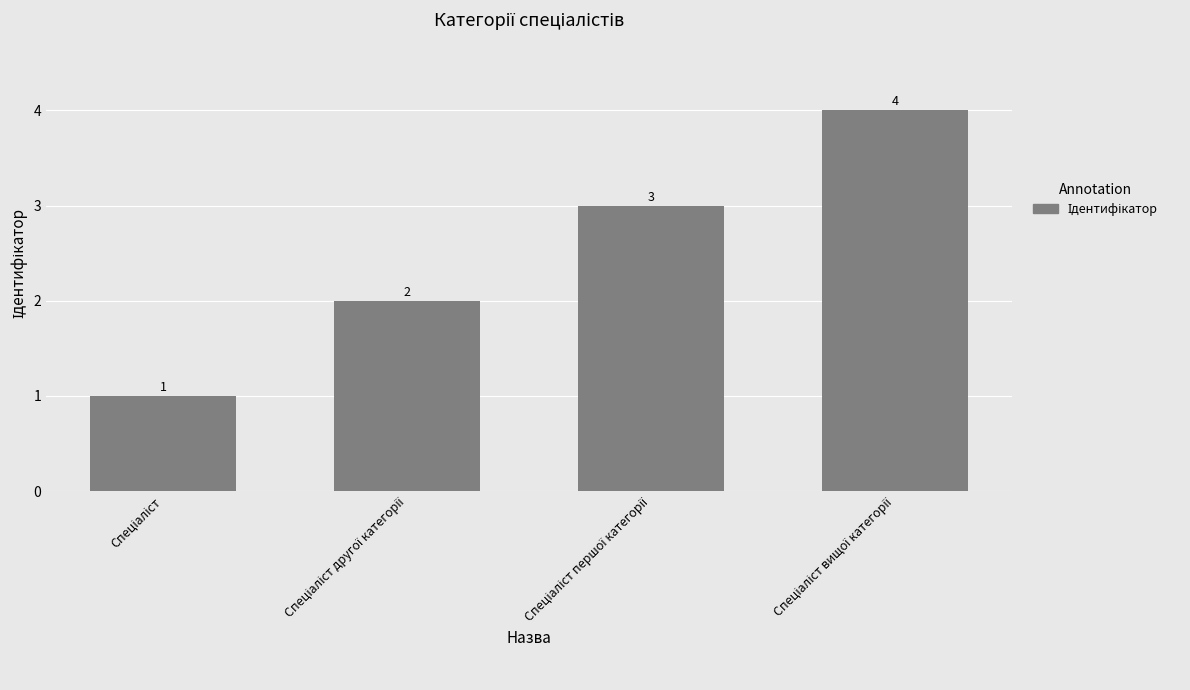

What is the value of the 2nd bar from the left?

2